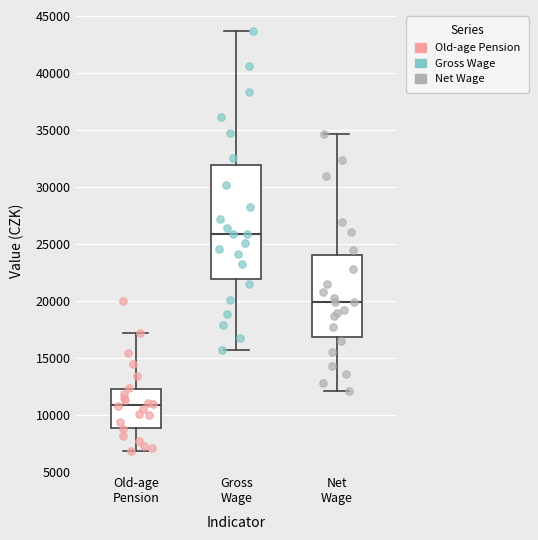

Which box is the tallest, from its lower edge to its upper edge?

Gross Wage